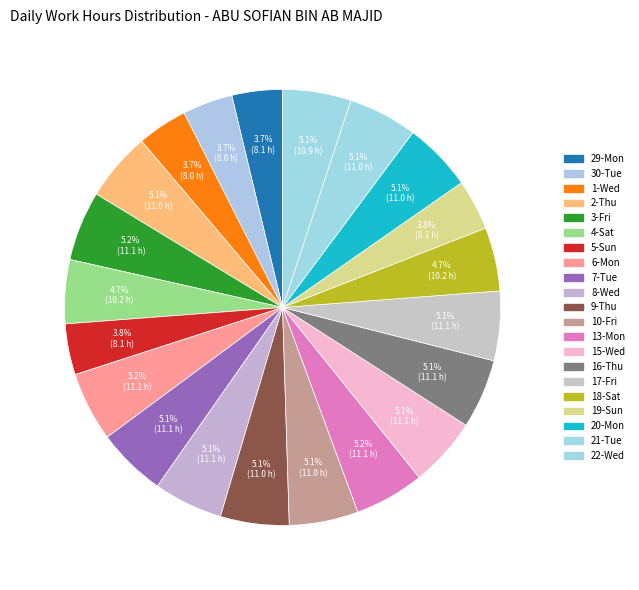

Is there any slice that represents more than half of the pie?

No